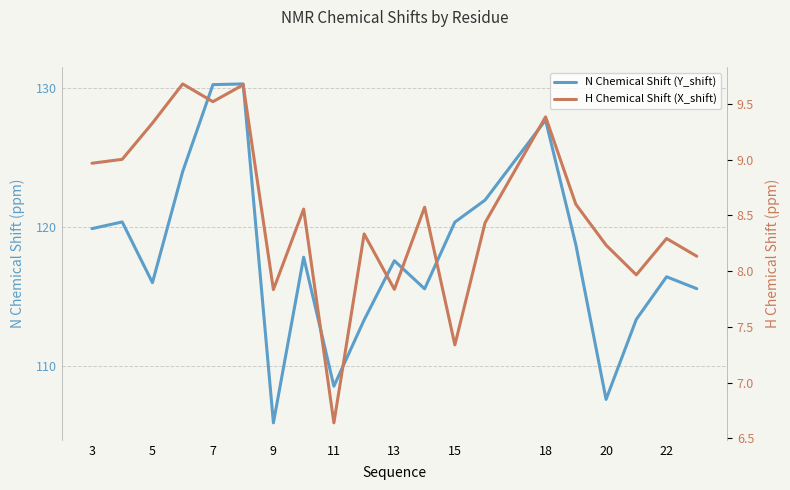

What is the sum of all N Chemical Shift (Y_shift) values?

2361.5